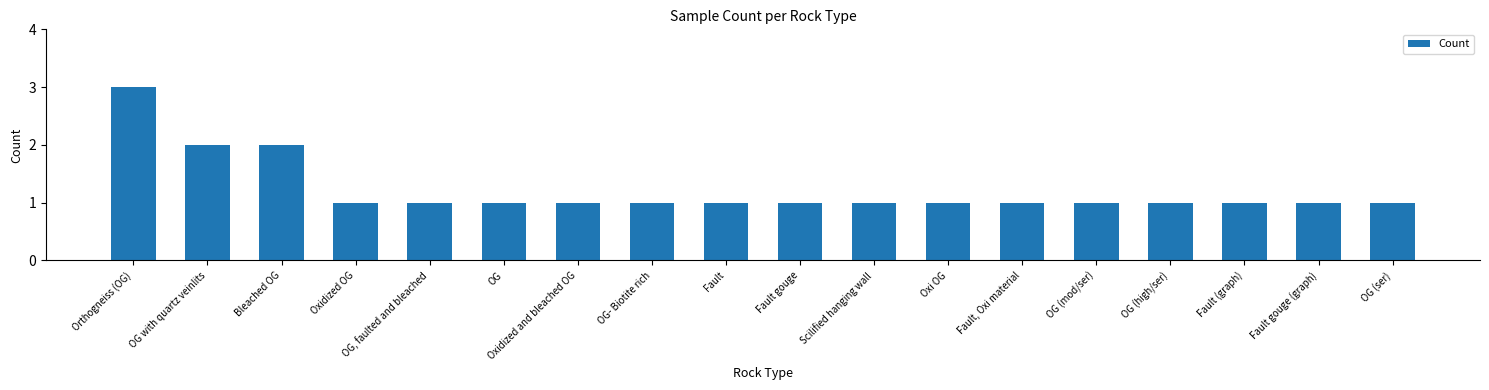

What is the sum of the values at OG, faulted and bleached and Oxidized and bleached OG?

2